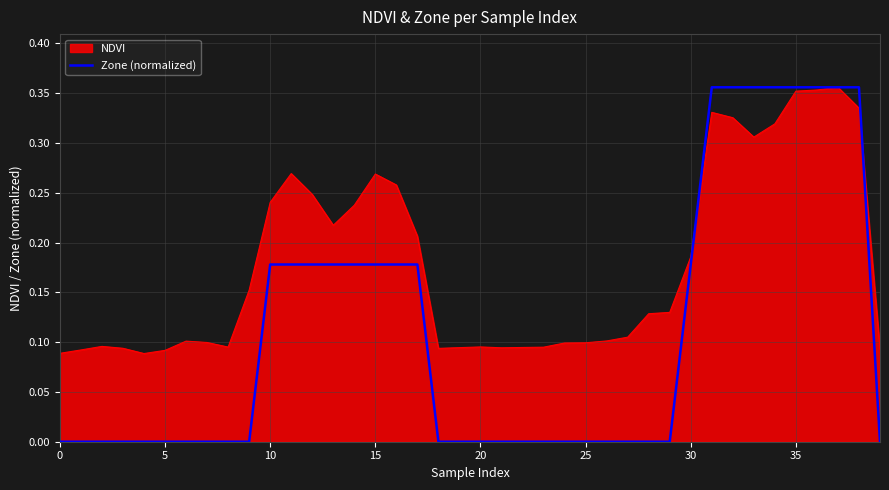

Rank the series by their average value, from highest to lowest.

NDVI, Zone (normalized)